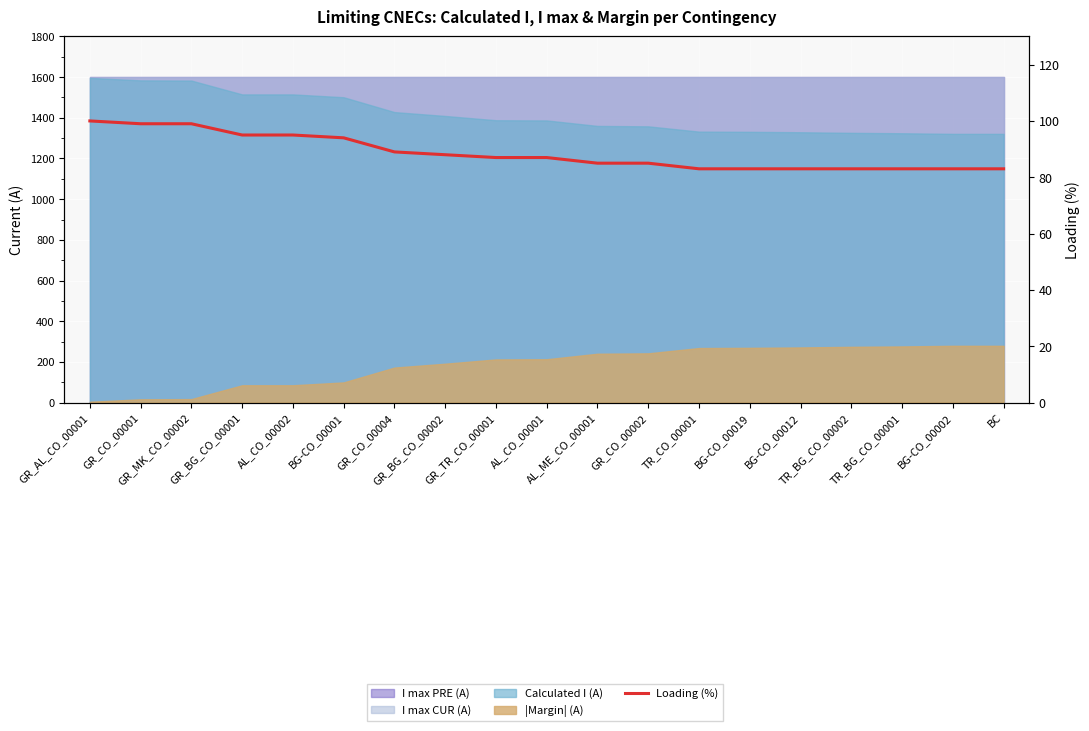

The chart shows a value of 85 at GR_CO_00002. True or false?

True